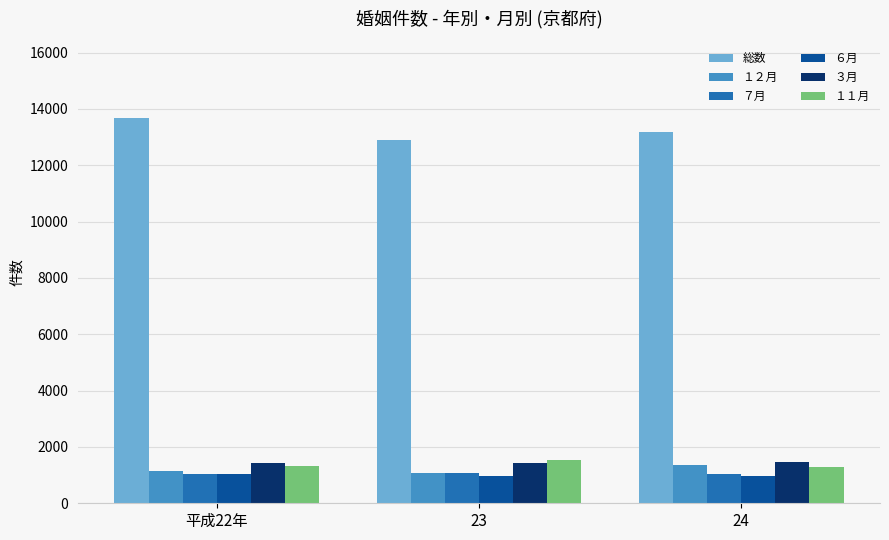

Count the １２月 values in the range 1066 to 1369.

3